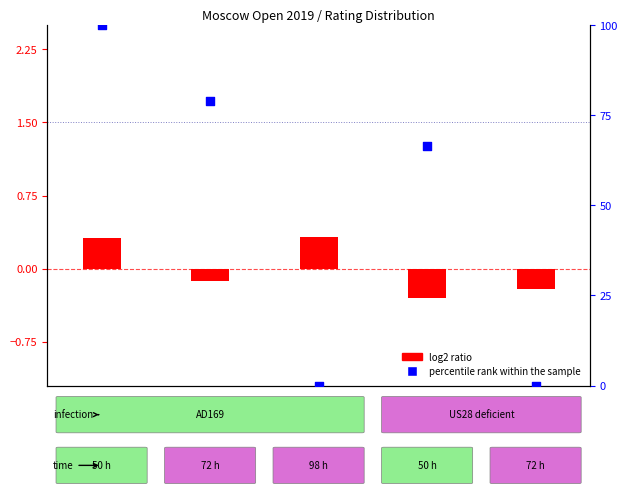

Is the value of percentile rank within the sample at 4 greater than the value of log2 ratio at 0?

No